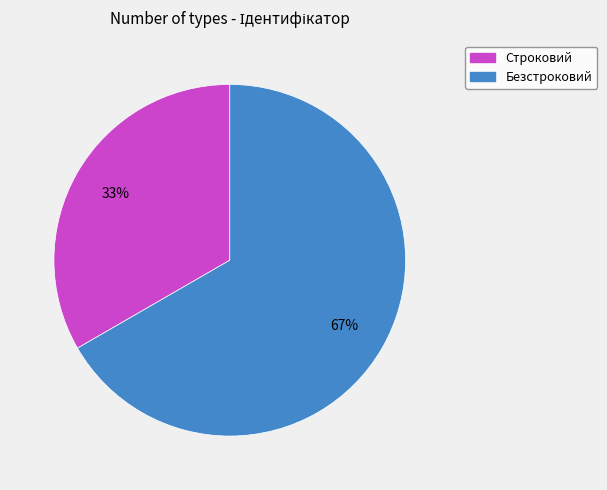

Combined, do Безстроковий and Строковий account for over 50%?

Yes